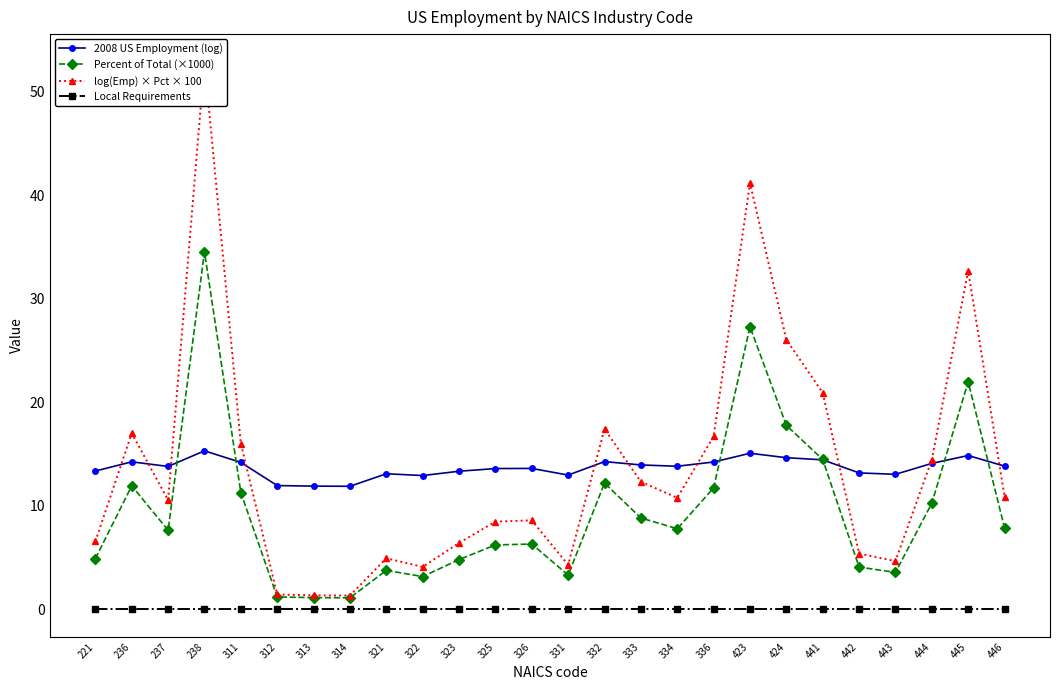

The value of 2008 US Employment (log) at 336 is 14.2. True or false?

True